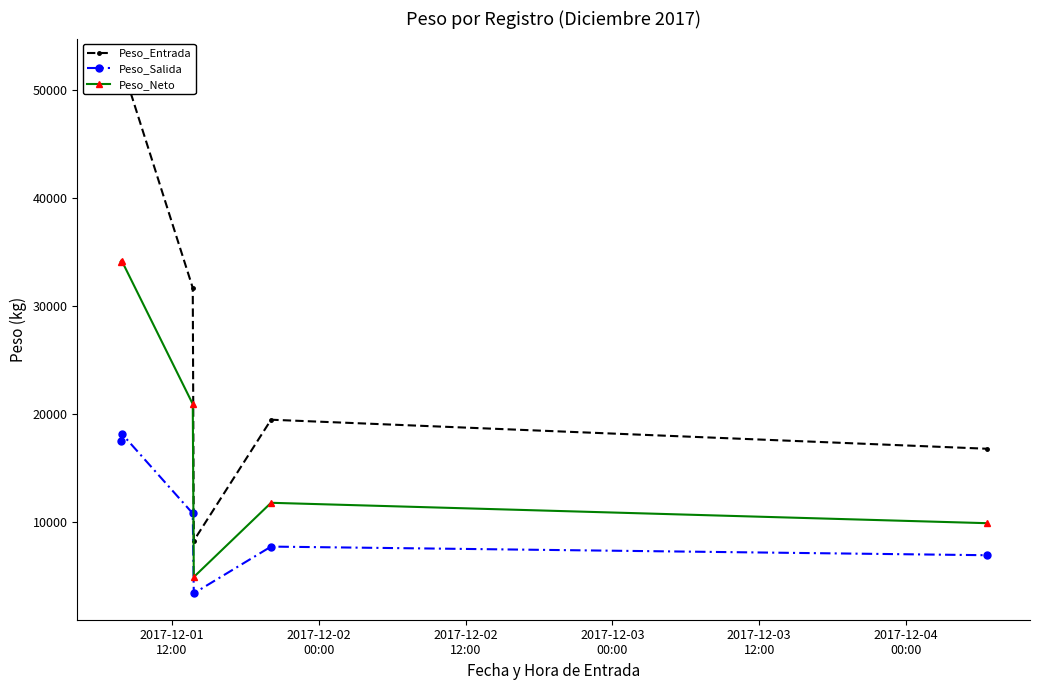

Which series has the largest total across all categories?

Peso_Entrada